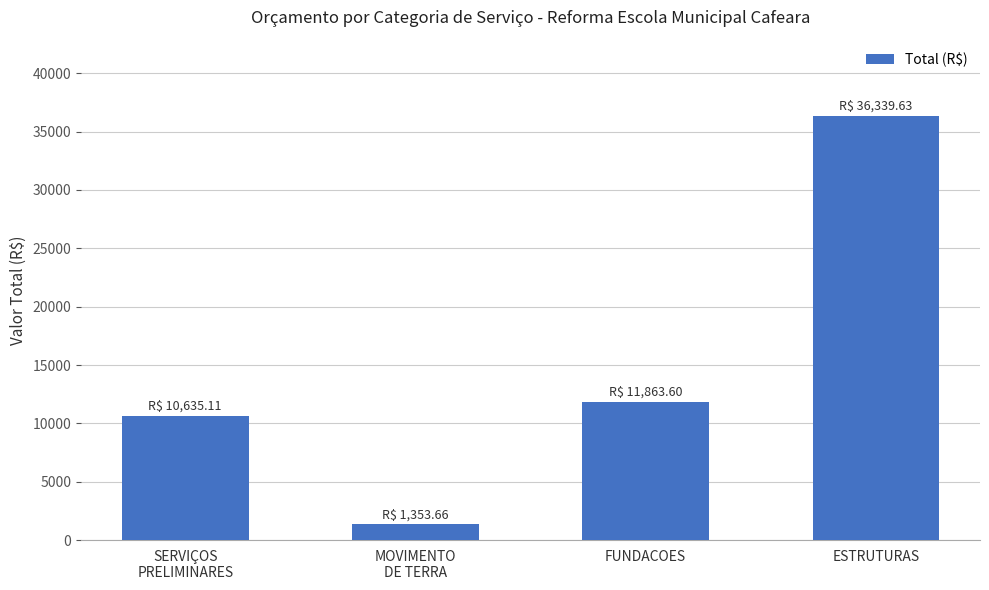

What is the label of the 3rd bar from the right?

MOVIMENTO
DE TERRA